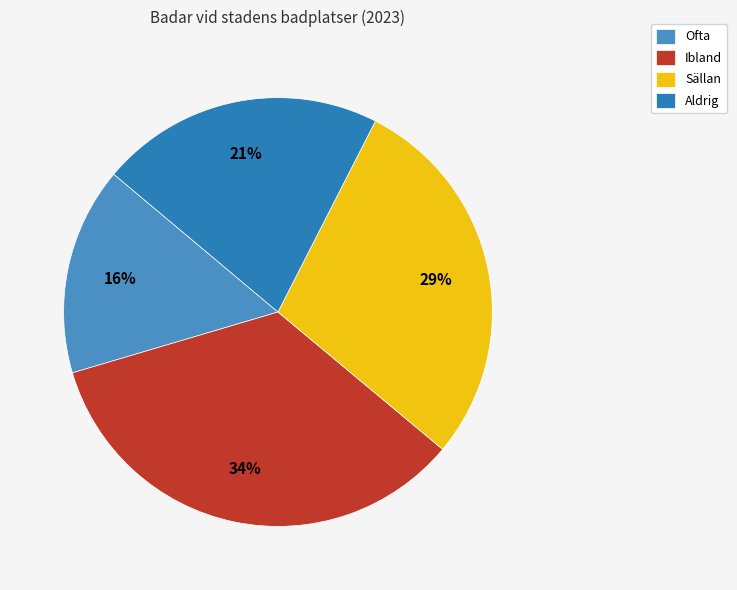

Rank the categories by value from highest to lowest.

Ibland, Sällan, Aldrig, Ofta